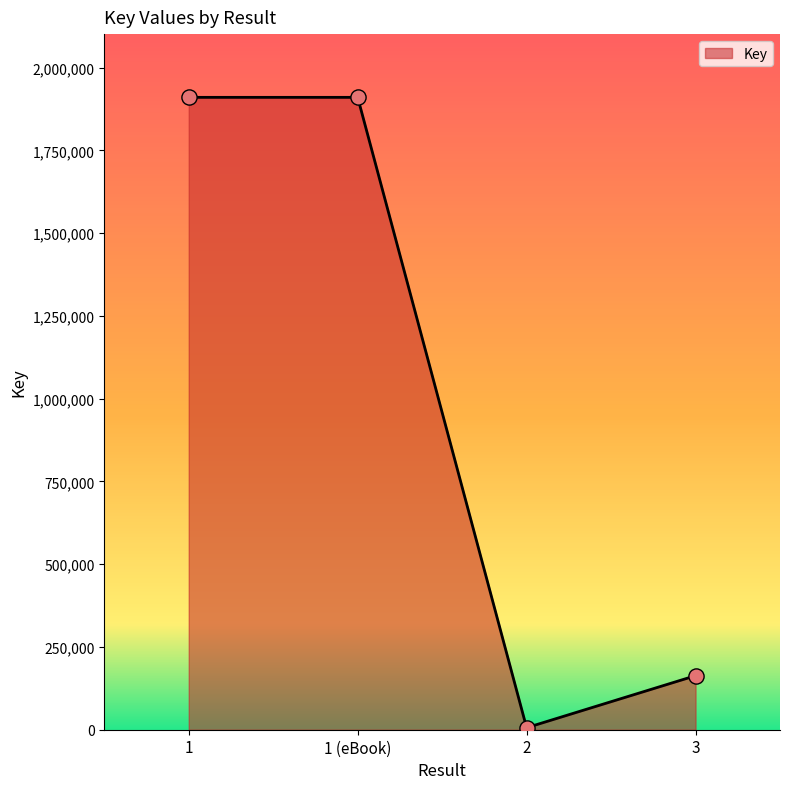

What is the change in value from 1 to 2?

-1904371